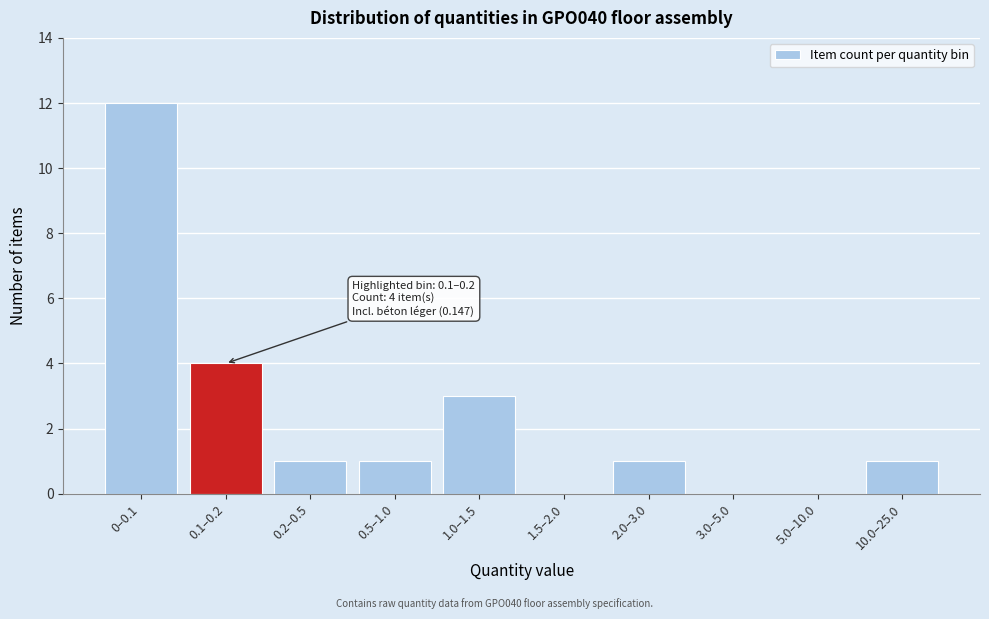

Reading right to left, list all the values displayed in this chart.

10.0–25.0=1	5.0–10.0=0	3.0–5.0=0	2.0–3.0=1	1.5–2.0=0	1.0–1.5=3	0.5–1.0=1	0.2–0.5=1	0.1–0.2=4	0–0.1=12